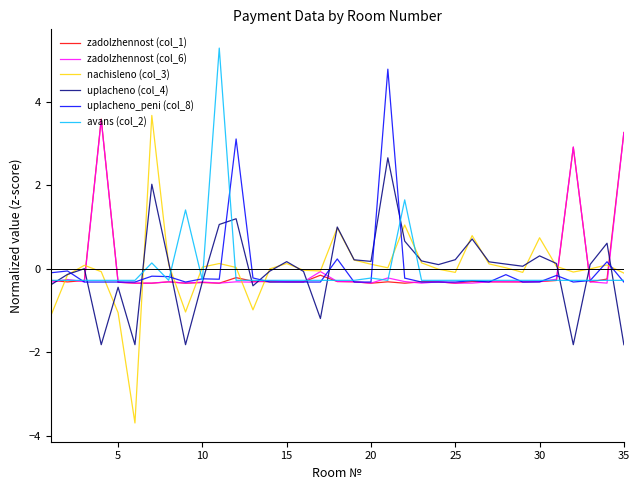

What is the smallest value displayed?

-3.7